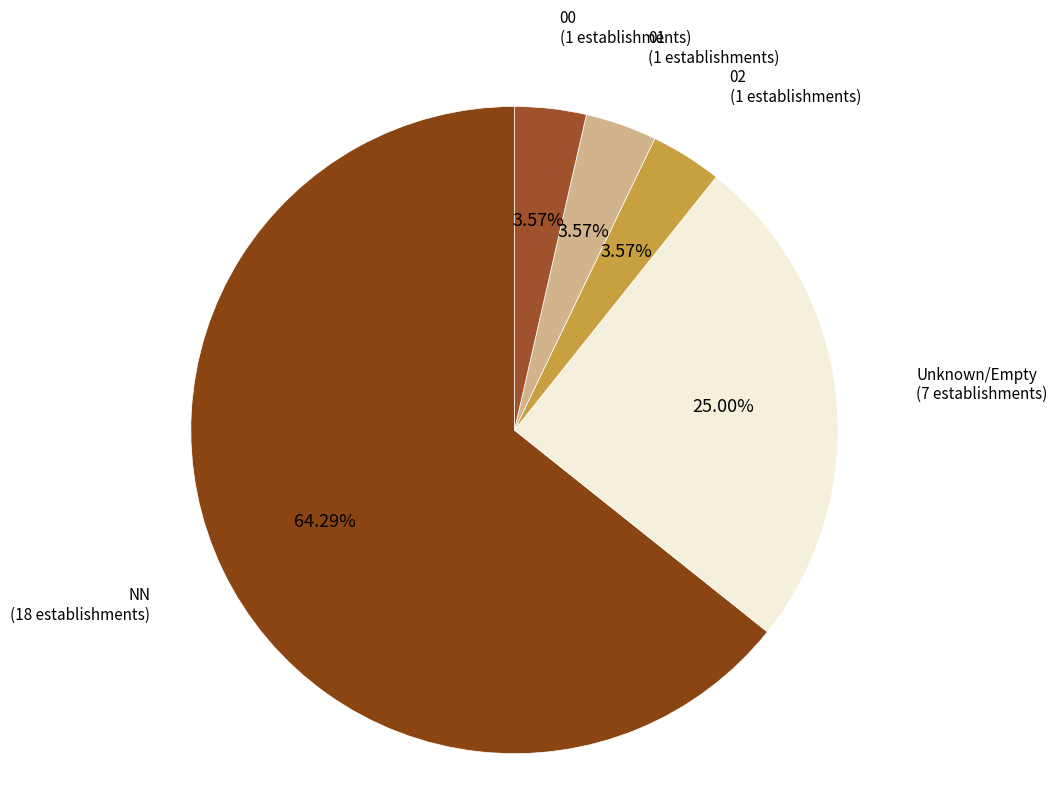

How many slices are in this pie chart?

5